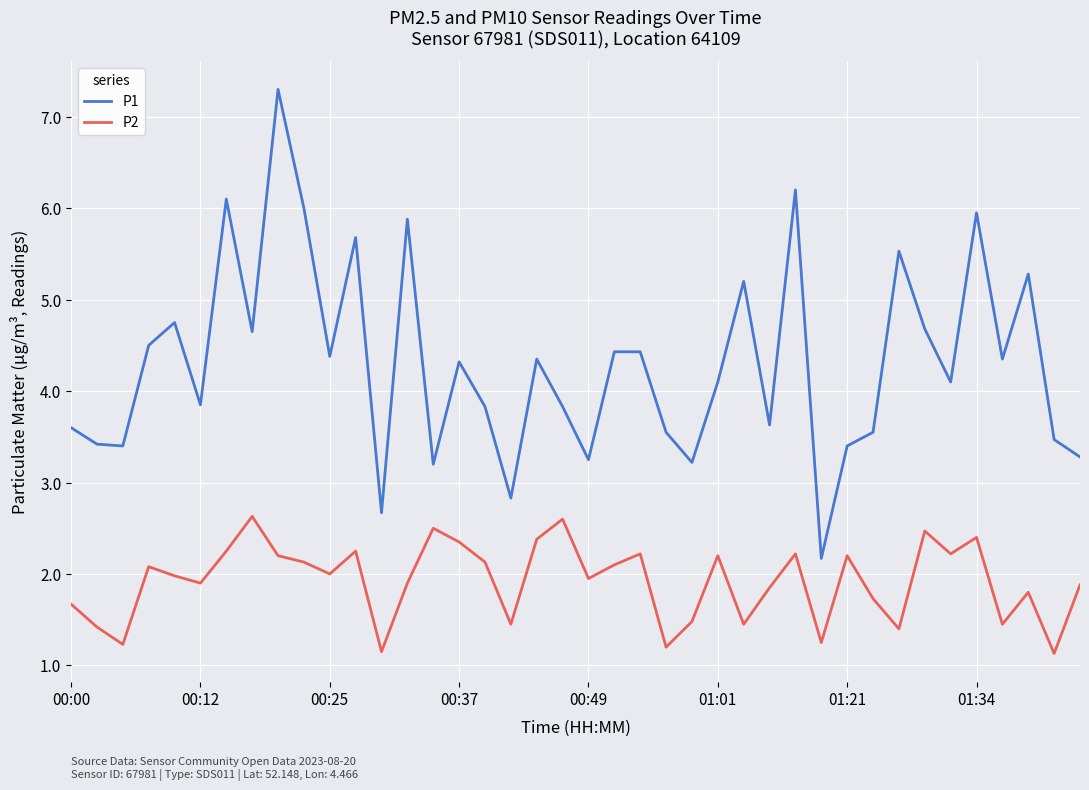

True or false: P1 and P2 intersect in this chart.

False